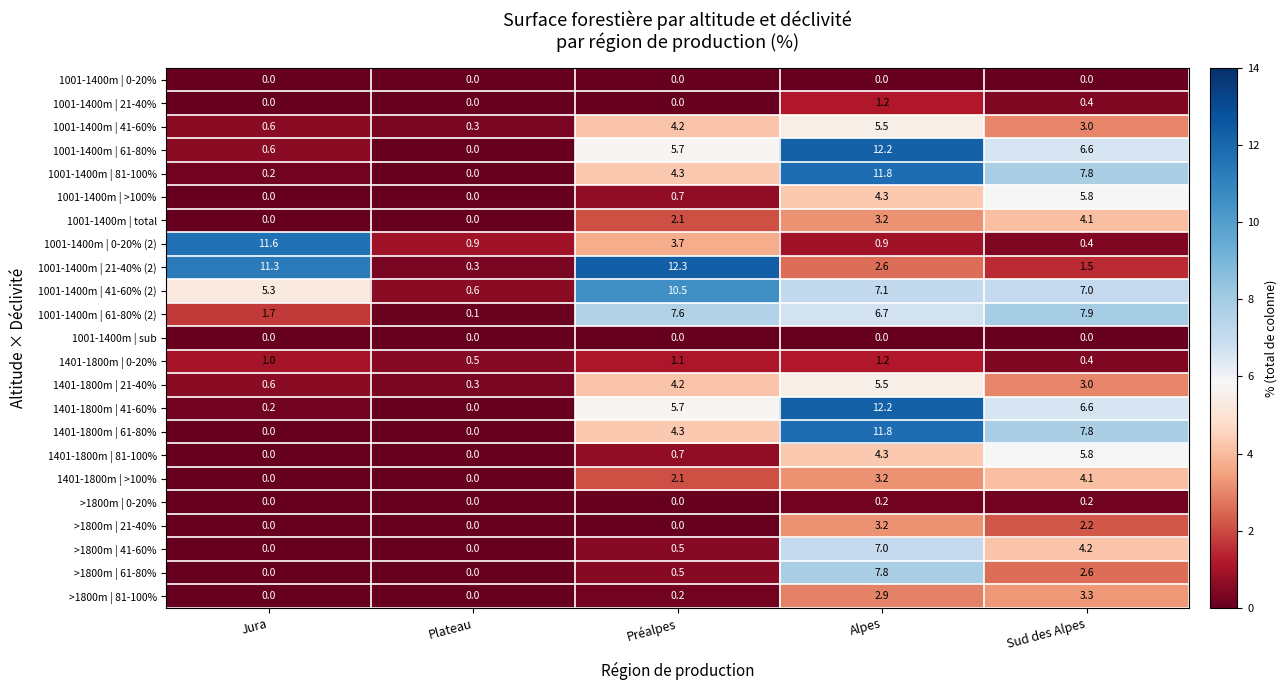

What is the greatest value displayed?

12.3